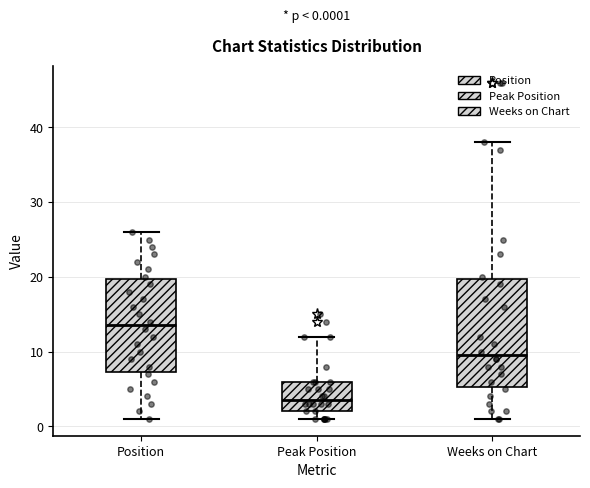

Which box has the lowest median line?

Peak Position